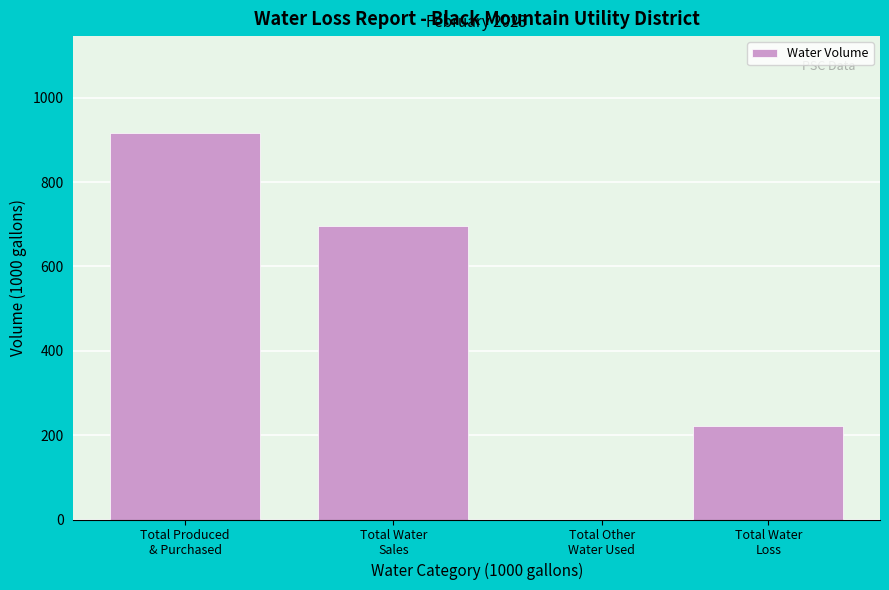

What is the sum of all values?

1834